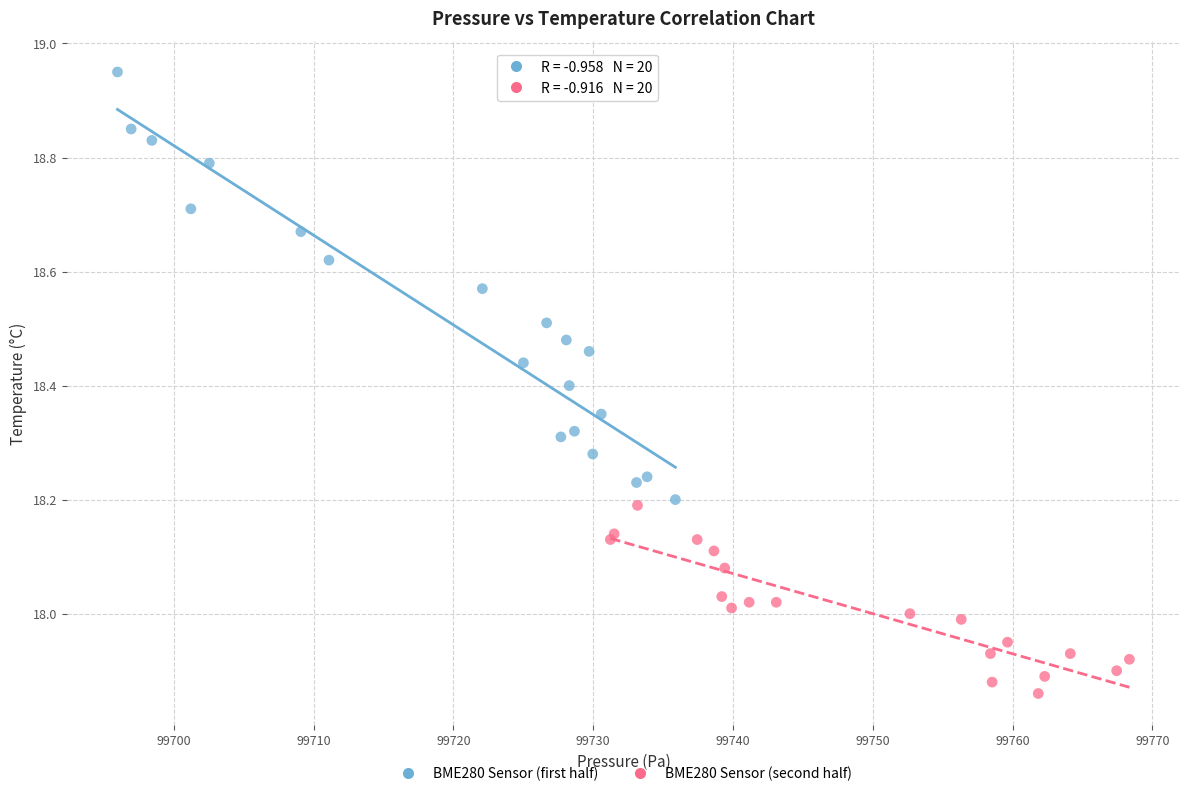

Which series reaches the minimum Y coordinate?

BME280 Sensor (second half)